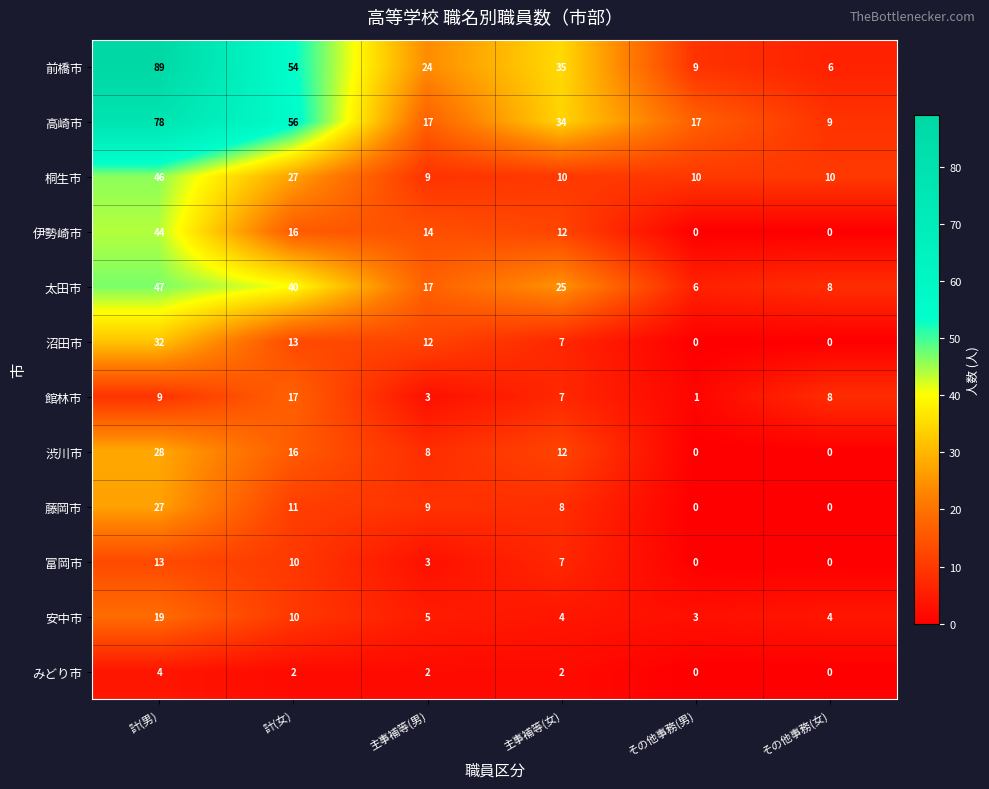

What is the total value across all series at その他事務(男)?

46